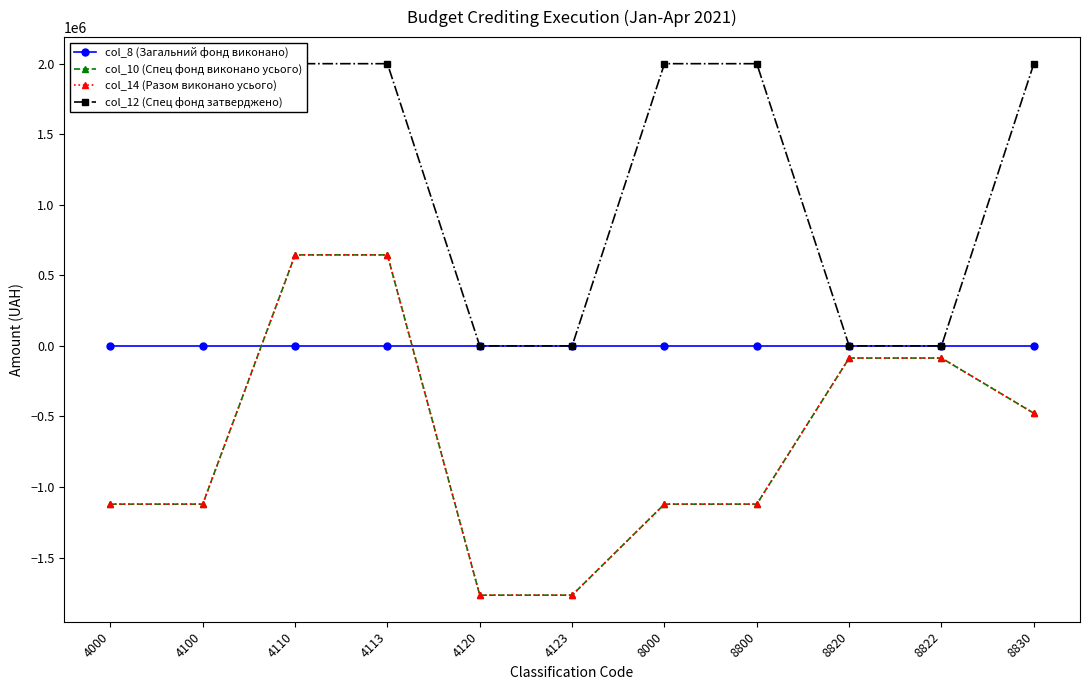

What is the value of the col_10 (Спец фонд виконано усього) point at the 6th from the left?

-1766177.4